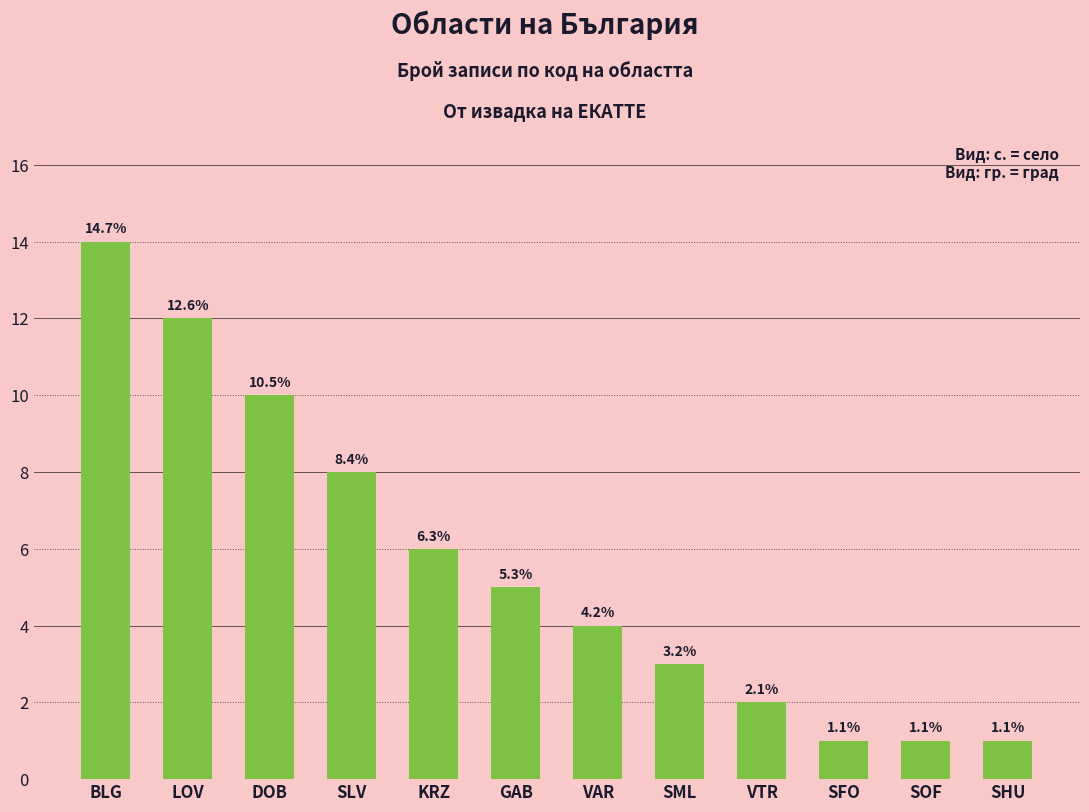

Reading left to right, transcribe all the data shown in this chart.

BLG=14	LOV=12	DOB=10	SLV=8	KRZ=6	GAB=5	VAR=4	SML=3	VTR=2	SFO=1	SOF=1	SHU=1